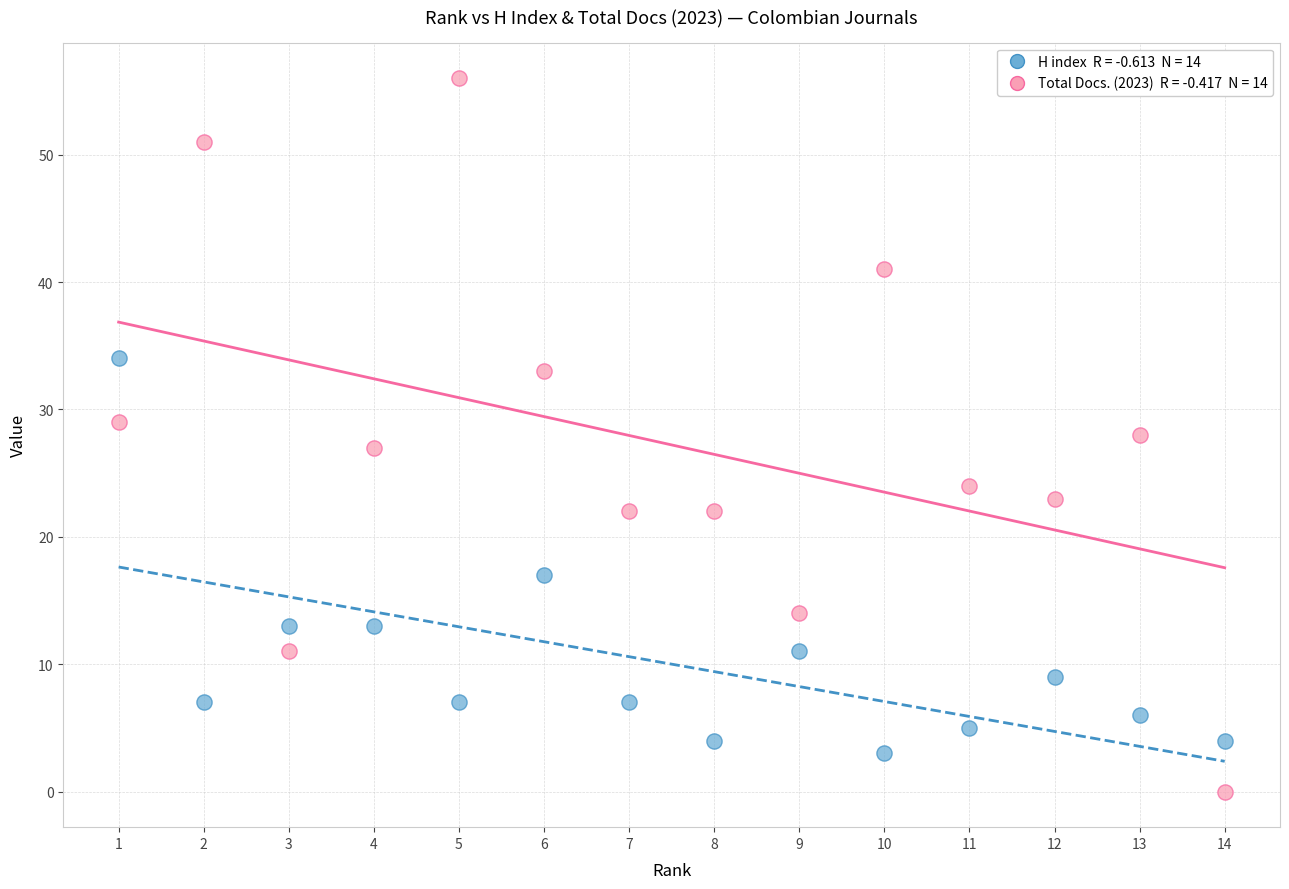

Across all data points, what is the range of X values (max minus min)?

13